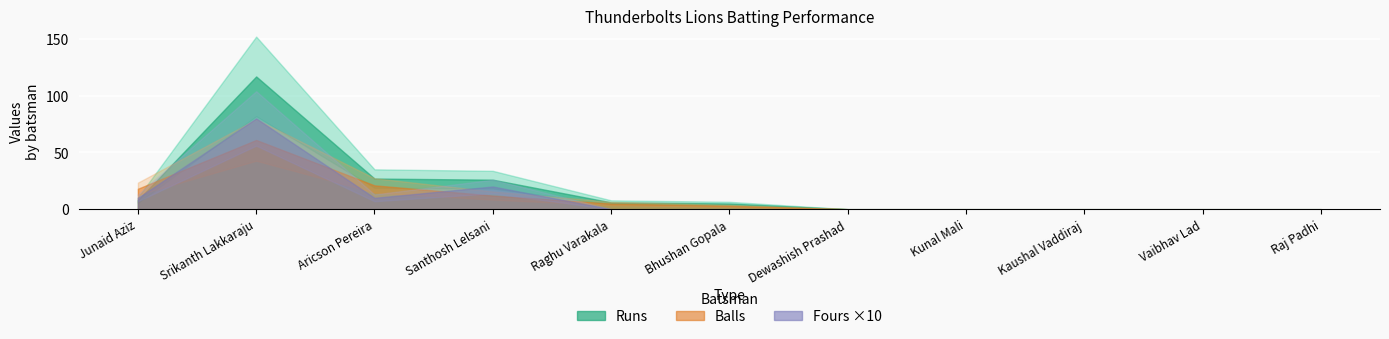

What is the sum of the Runs values at Bhushan Gopala and Kunal Mali?

5